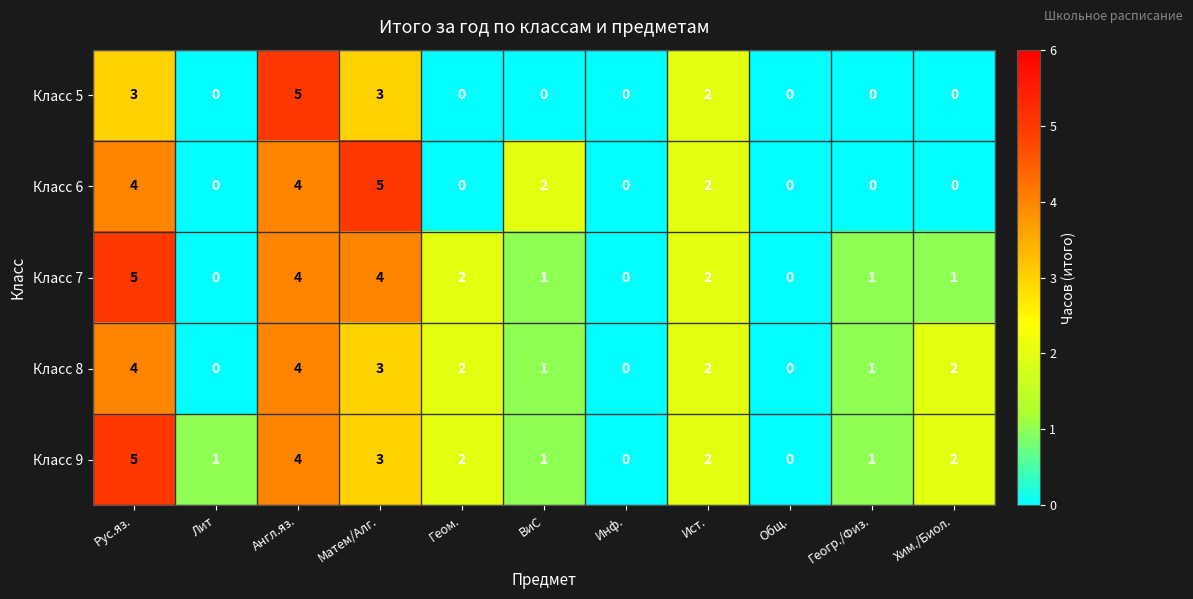

What is the maximum value for Класс 8?

4